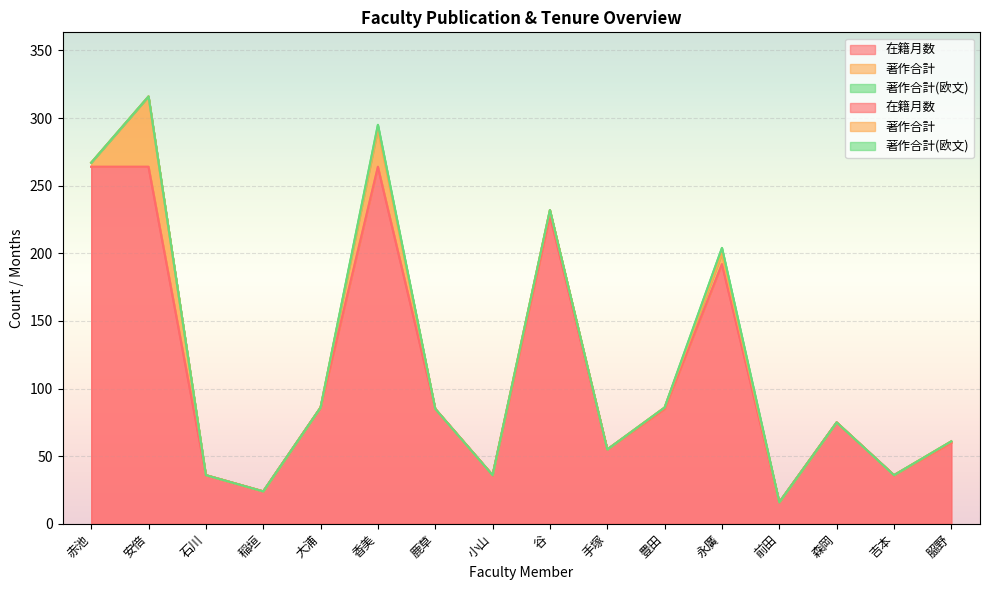

How many data points in 在籍月数 are above 85?

6